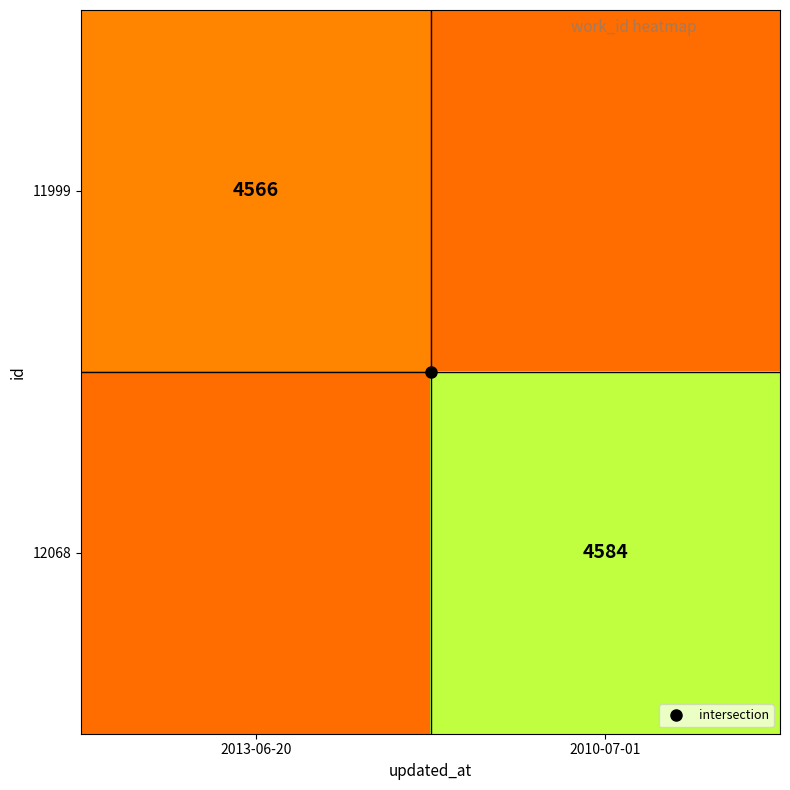

The value of 11999 at 2013-06-20 is 7887. True or false?

False